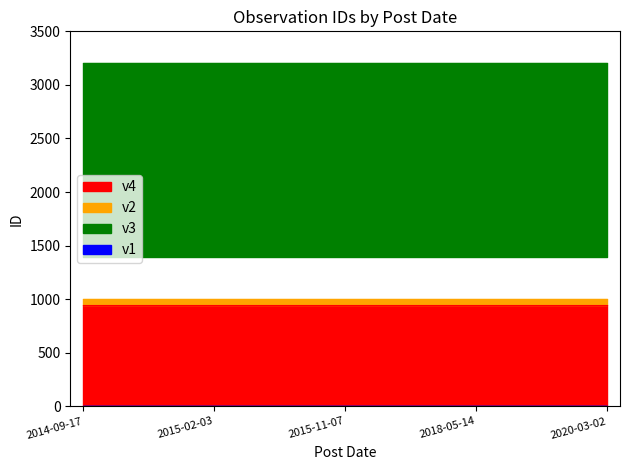

How many lines are shown in the chart?

4